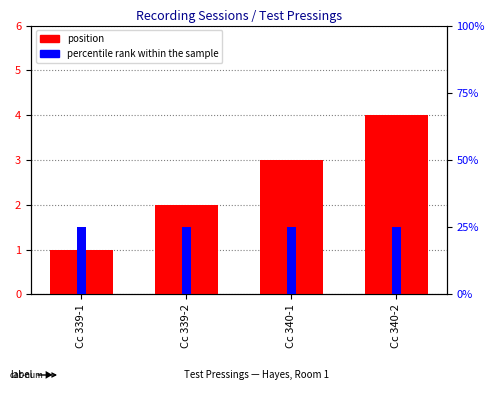

At Cc 340-1, list the series in order from largest to smallest.

percentile rank within the sample, position